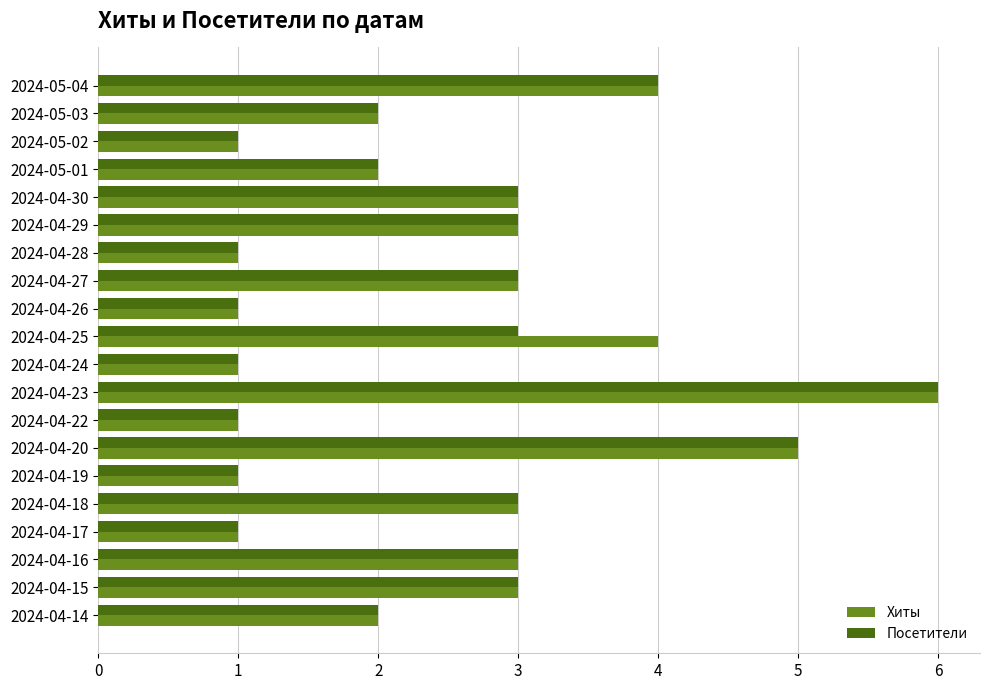

The value of Посетители at 2024-04-30 is 4. True or false?

False